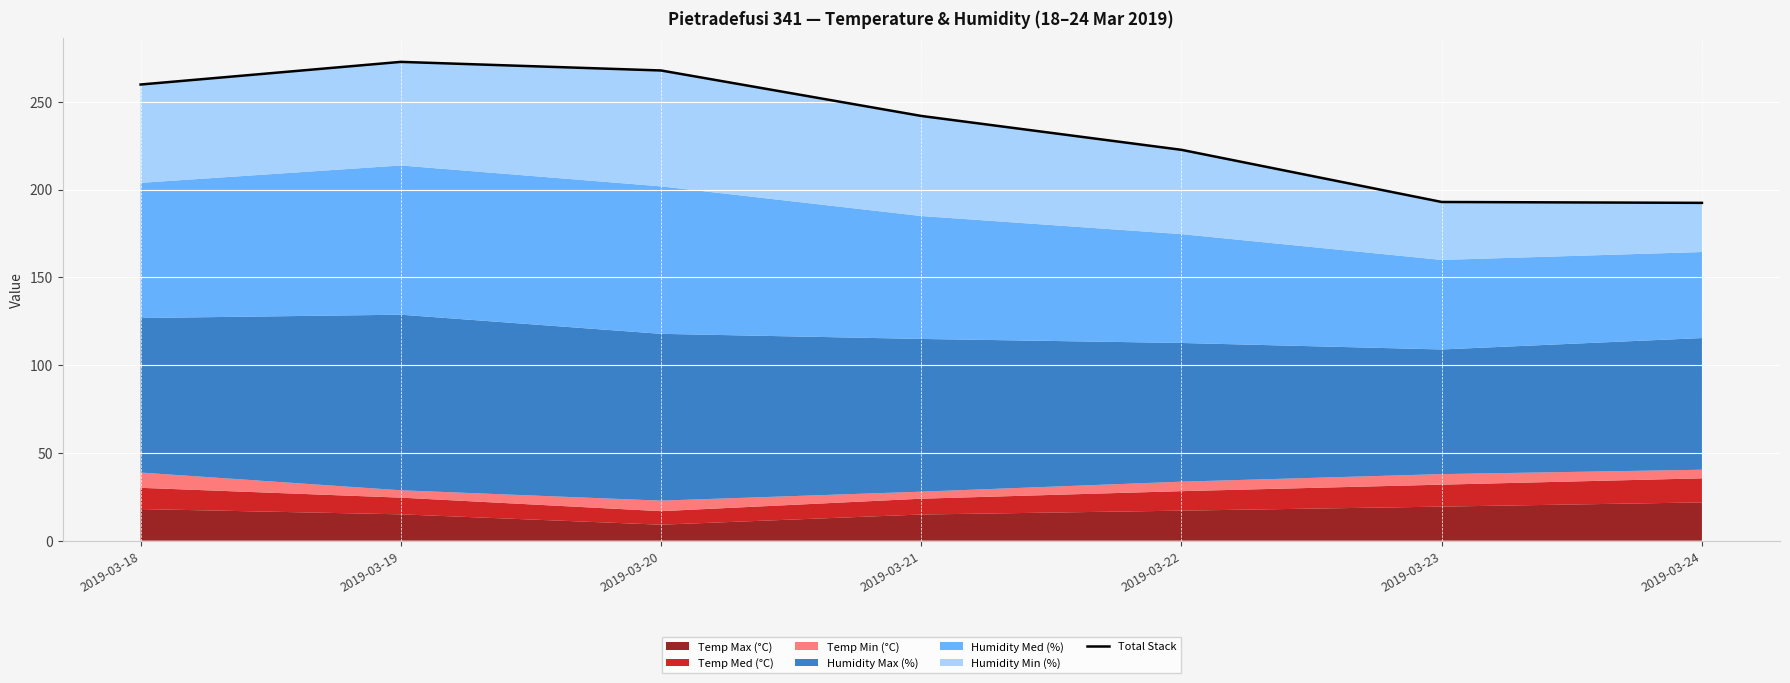

How many categories are shown in the chart?

7